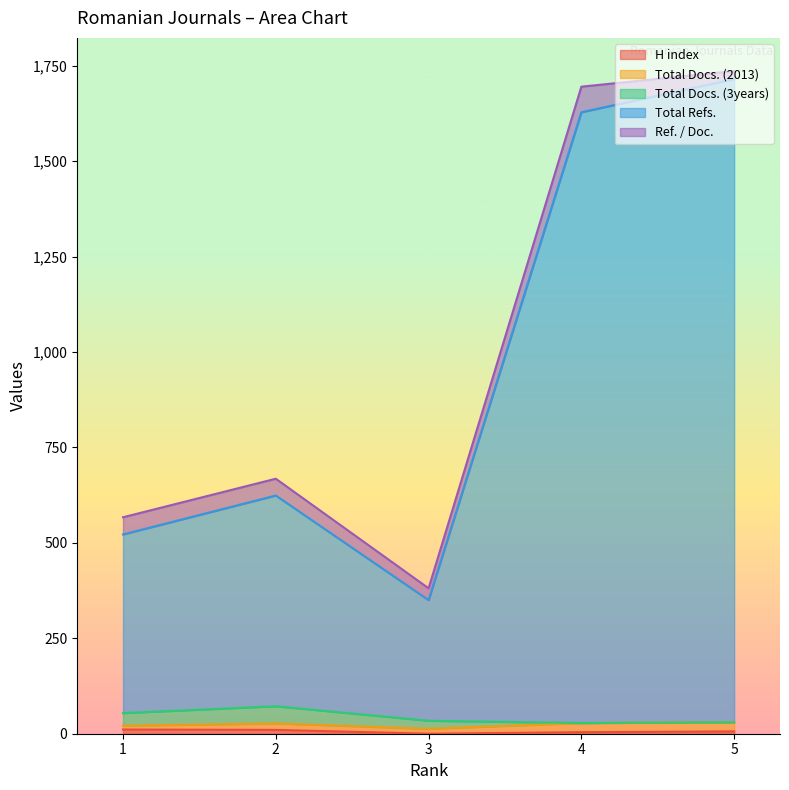

What is the maximum value for Ref. / Doc.?

67